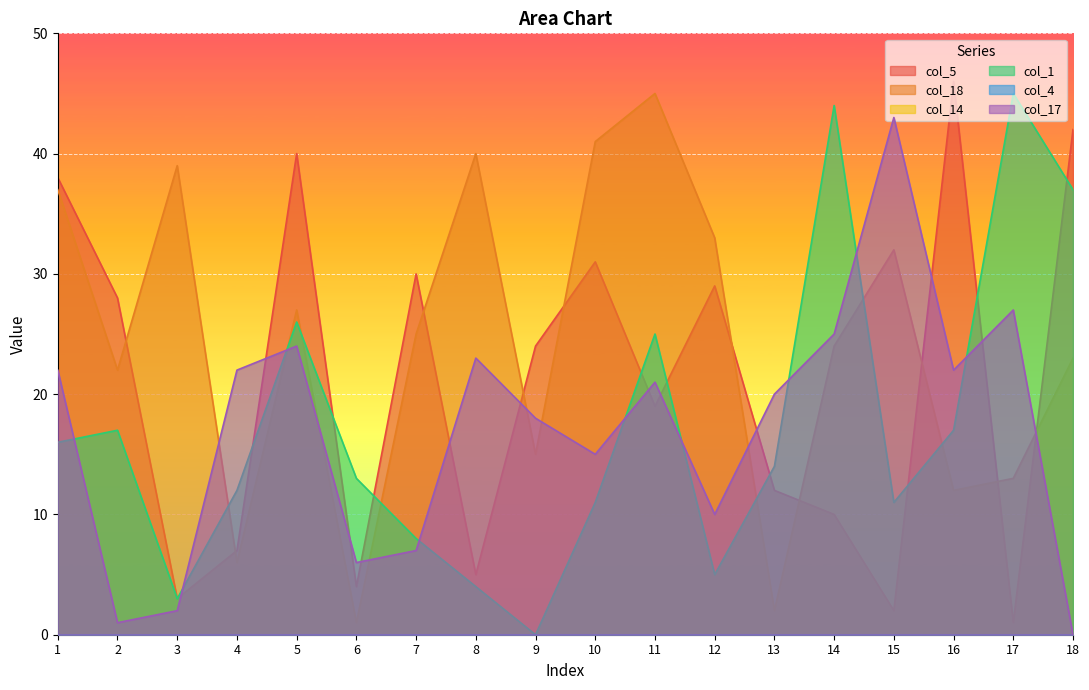

How many data points in col_1 are above 14?

8